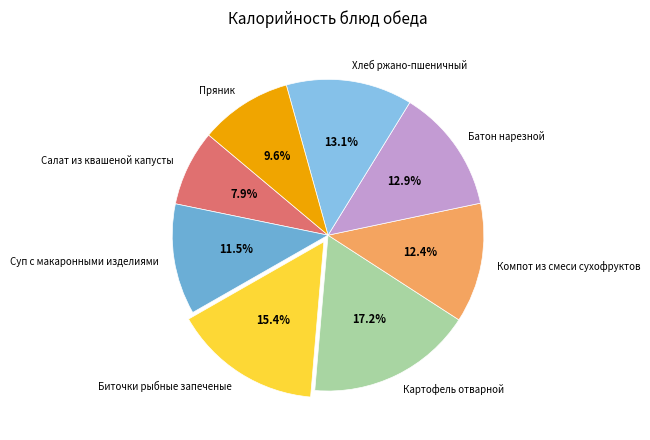

To the nearest percent, what is the difference between the Хлеб ржано-пшеничный and Картофель отварной slice percentages?

4%